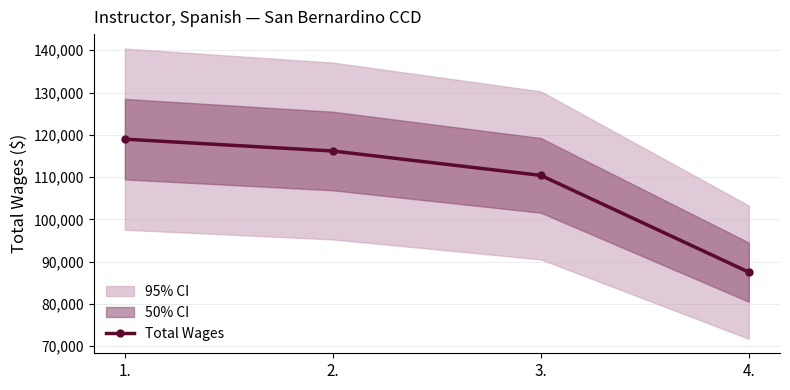

Is it true that the value at 4. is 152872?

False